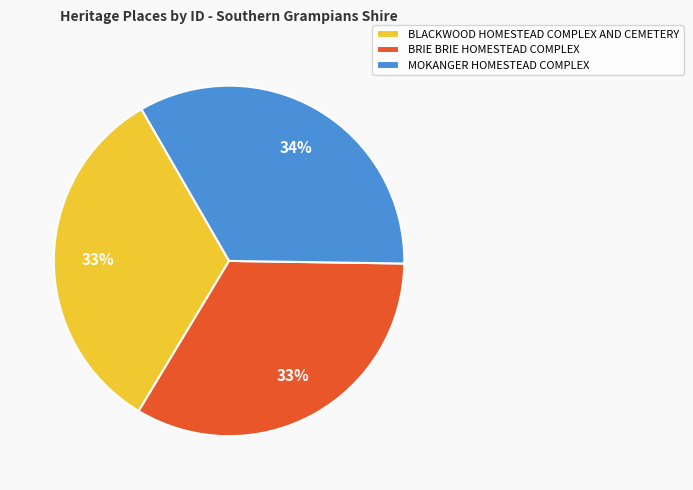

To the nearest percent, what is the combined percentage of BLACKWOOD HOMESTEAD COMPLEX AND CEMETERY and MOKANGER HOMESTEAD COMPLEX?

67%